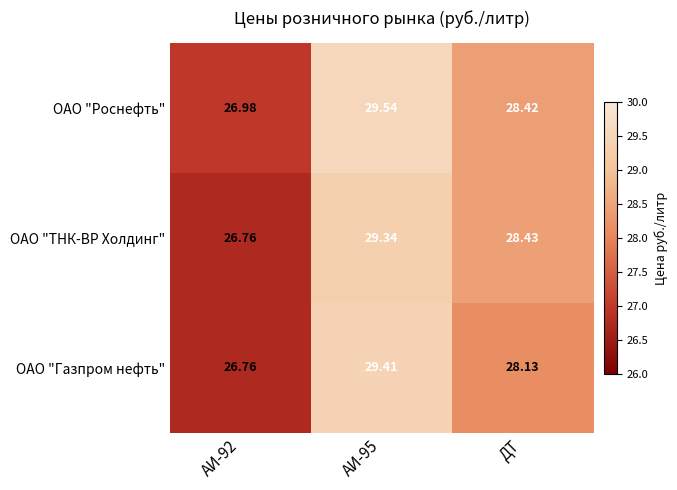

Where is ОАО "Газпром нефть" nearest to the value 28?

ДТ